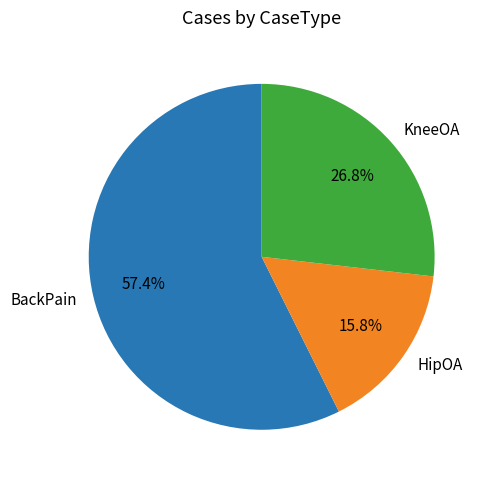

Does KneeOA account for over 50% of the chart?

No